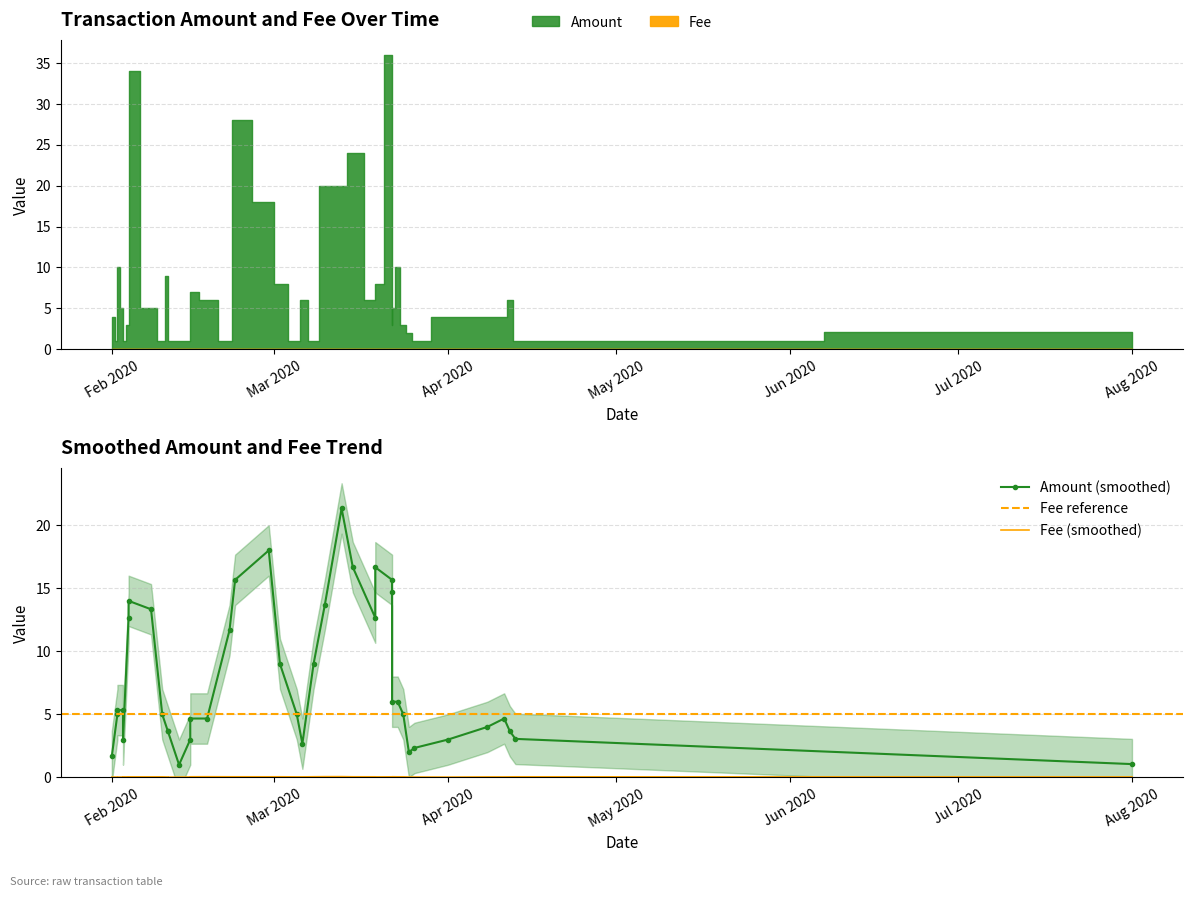

How many values in the Amount series are below 5?

20